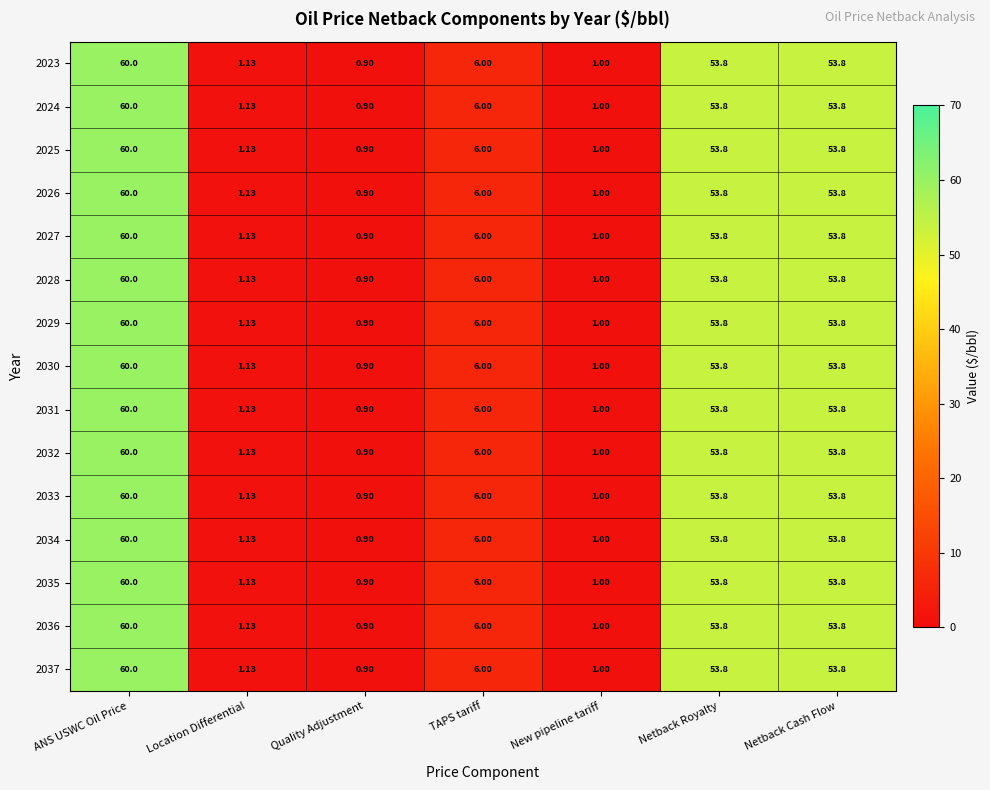

Which label corresponds to the smallest value in the chart?

Quality Adjustment